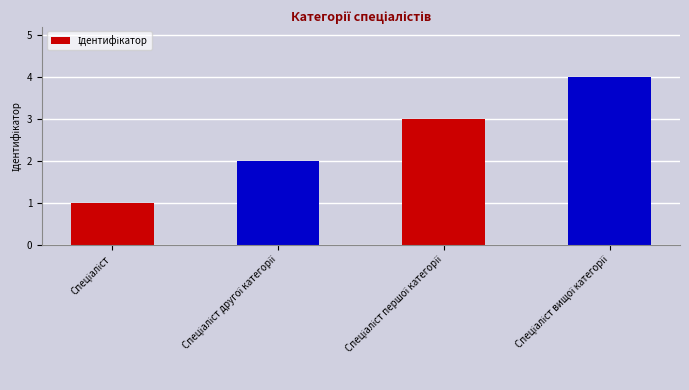

What is the sum of all values?

10